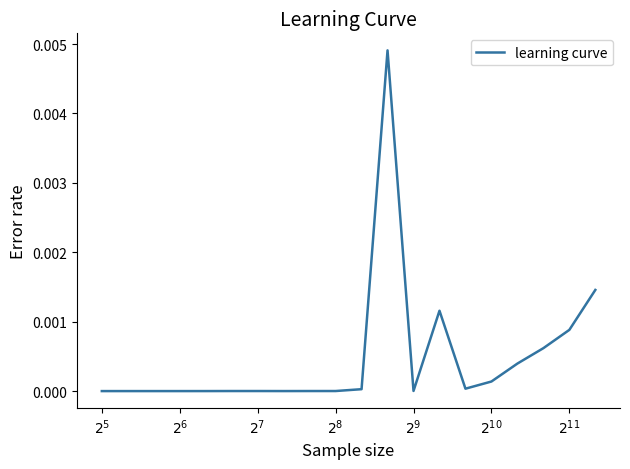

How many lines are shown in the chart?

1